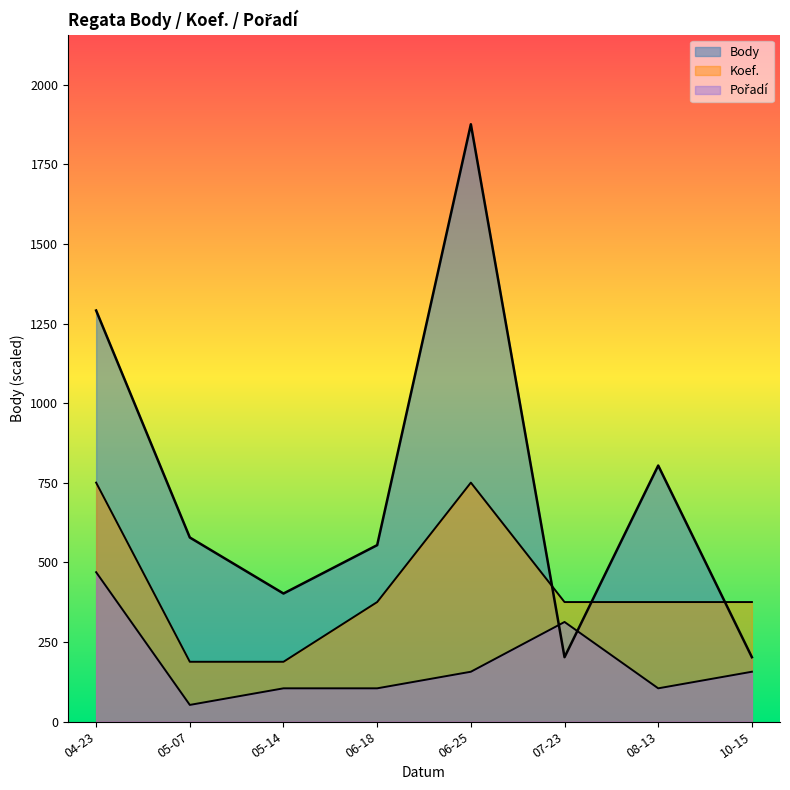

How many lines are shown in the chart?

3